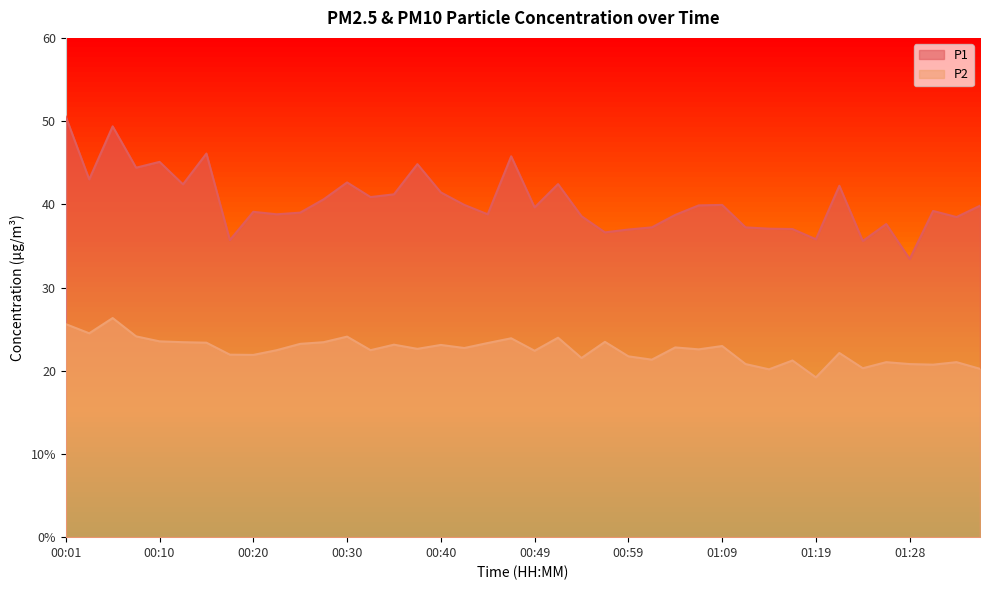

Which category has the lowest value across all series?

01:19